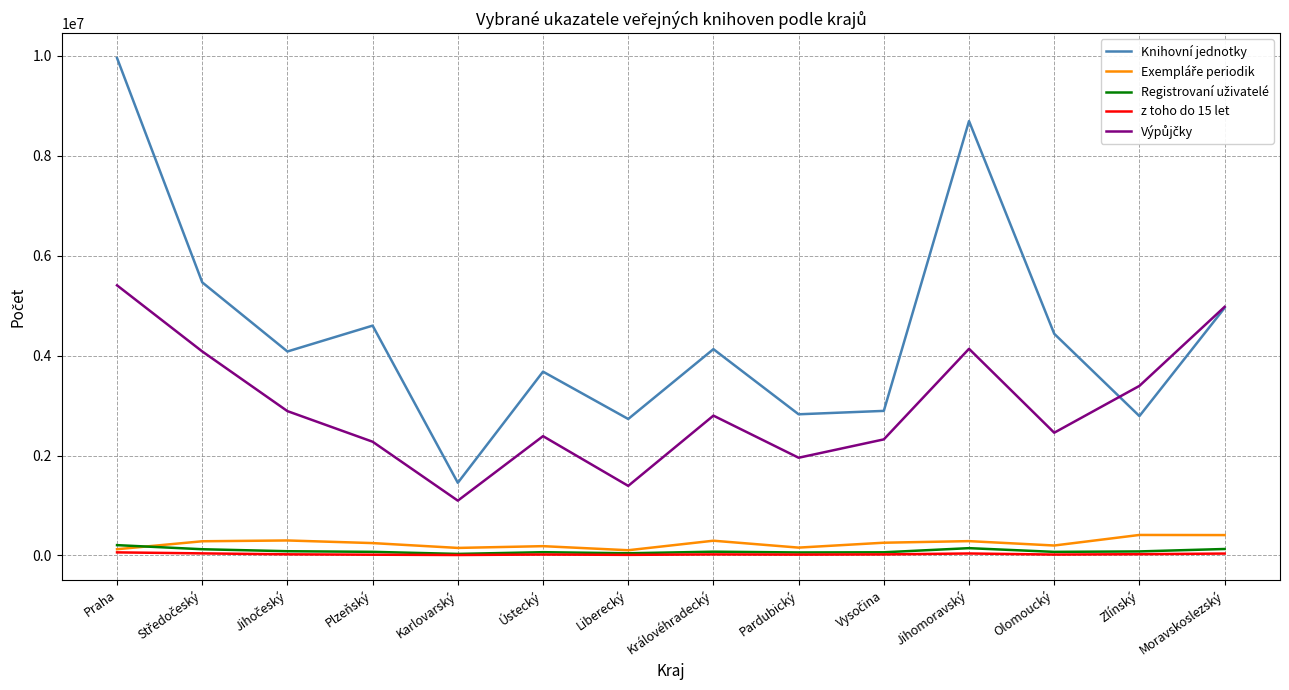

Which series has the largest range (max minus min)?

Knihovní jednotky